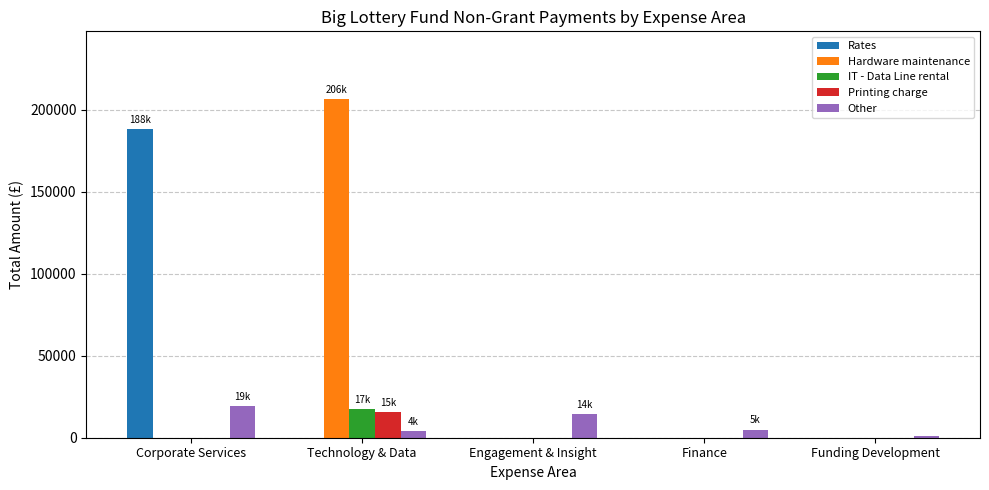

Does the chart contain stacked bars?

No